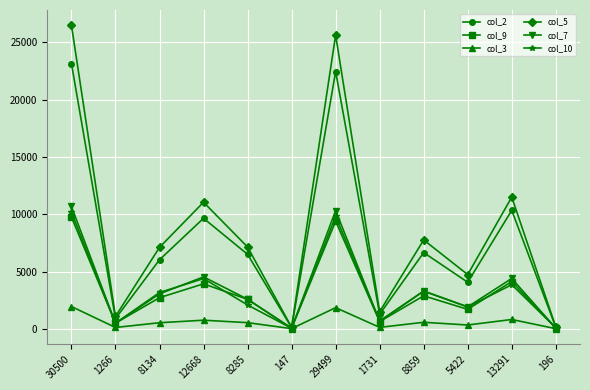

Which series has the largest range (max minus min)?

col_5